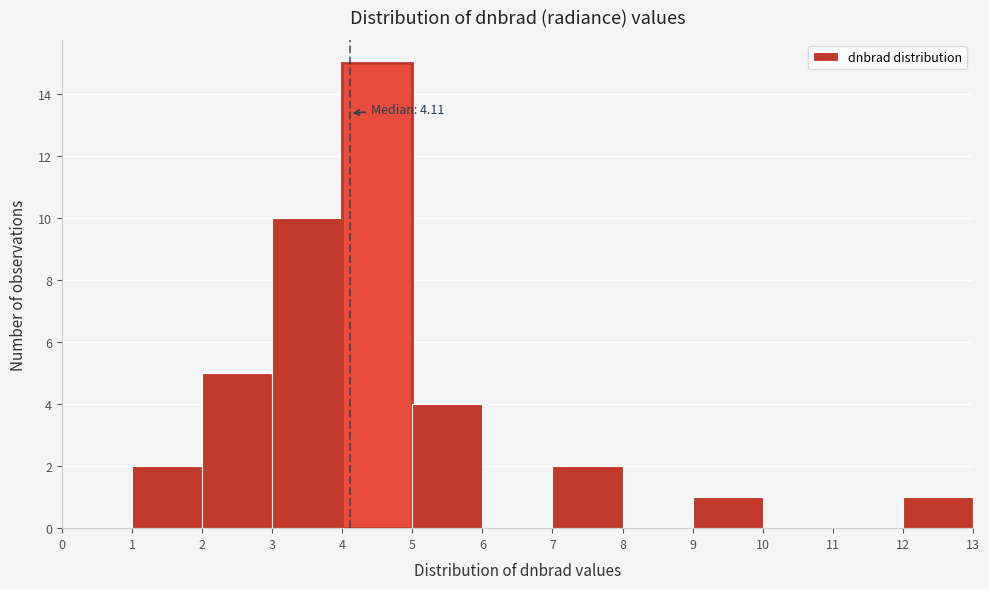

Over which range of the x-axis is the bar tallest?

4 to 5